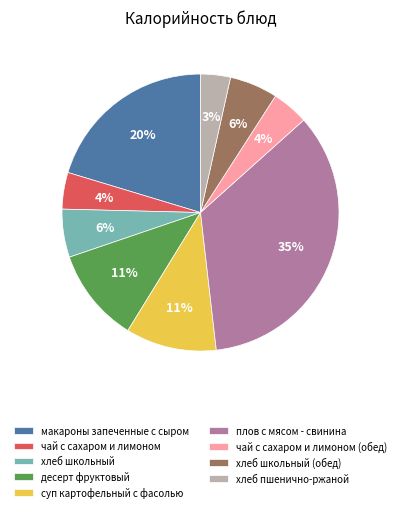

How many slices are in this pie chart?

9